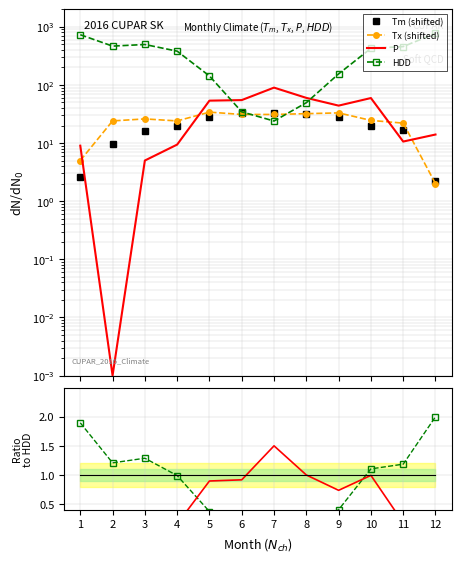

Reading left to right, extract all data points from this chart.

Tm (shifted): 2.6	9.7	15.9	19.4	28.0	32.3	33.0	31.5	27.8	19.3	16.7	2.2
Tx (shifted): 5.0	24.0	26.0	24.0	34.0	31.0	31.0	32.0	33.0	24.5	22.0	2.0
P: 9.0	0.0	5.0	9.4	53.6	54.8	89.8	59.8	44.0	59.4	10.6	14.0
HDD: 730.3	465.0	495.7	380.7	142.5	34.4	23.9	49.4	154.7	425.0	456.3	770.3
HDD ratio: 1.9	1.2	1.3	1.0	0.4	0.1	0.1	0.1	0.4	1.1	1.2	2.0
P ratio: 0.2	0.0	0.1	0.2	0.9	0.9	1.5	1.0	0.7	1.0	0.2	0.2